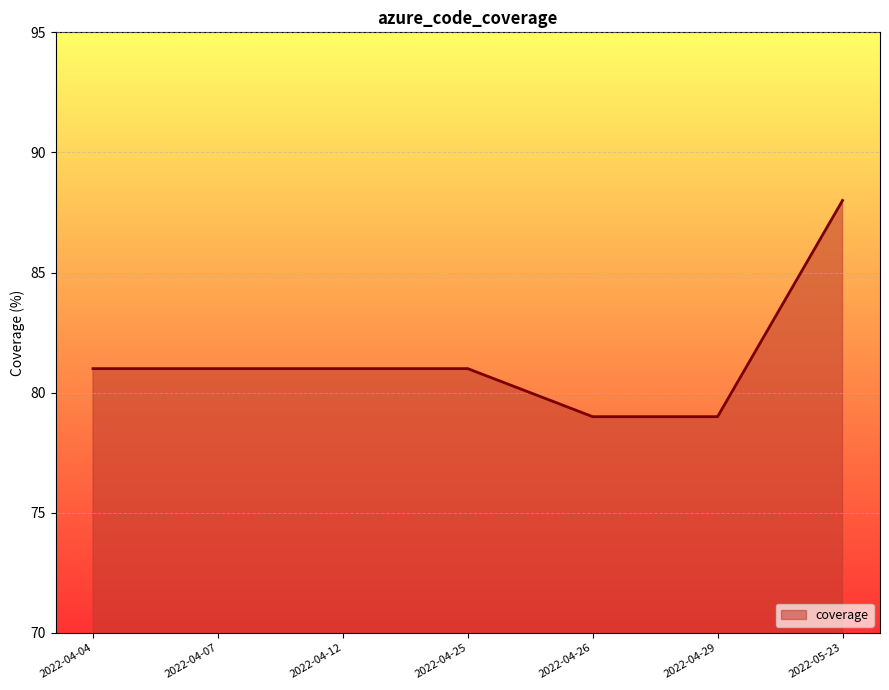

What position from the right is 2022-04-12?

5